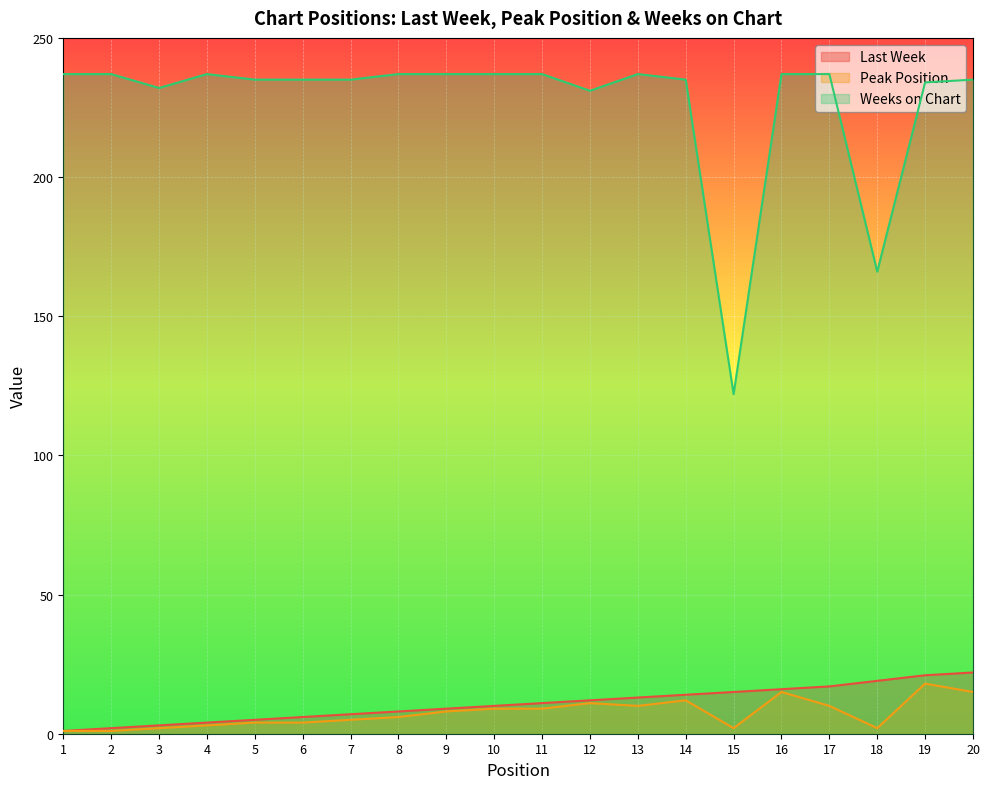

Which series changed the most between 1 and 17?

Last Week